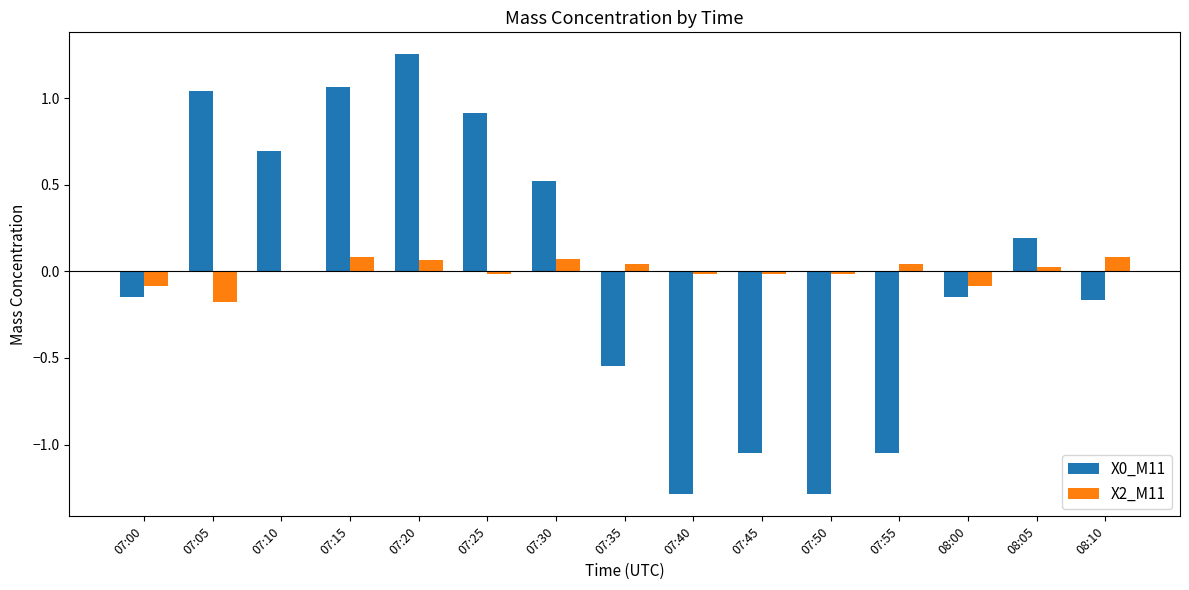

Which category has the highest value across all series?

07:20